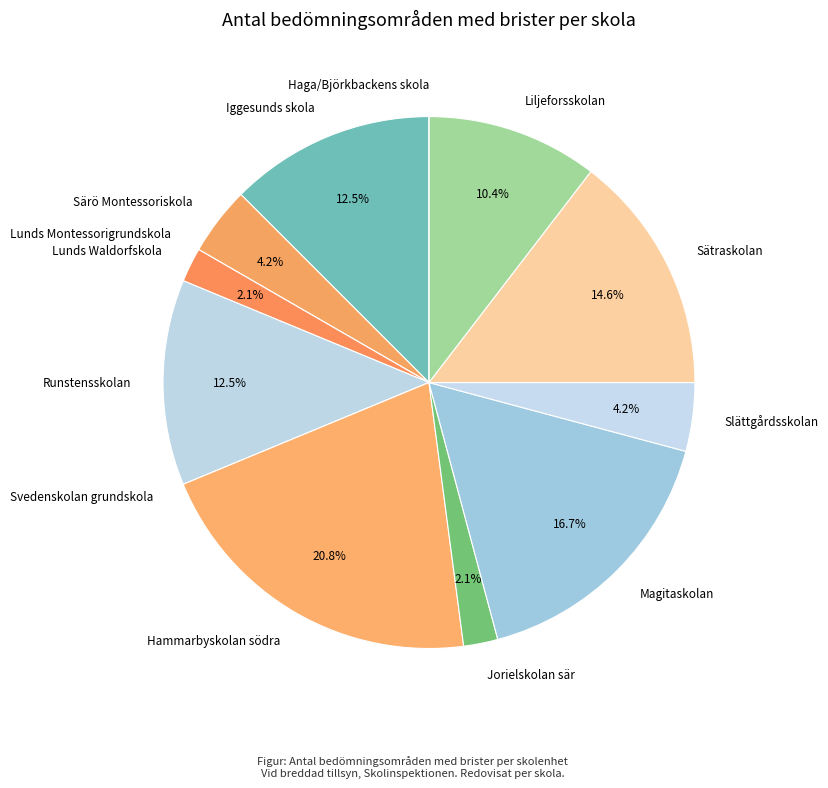

What is the ratio of the value at Liljeforsskolan to the value at Iggesunds skola?

0.8